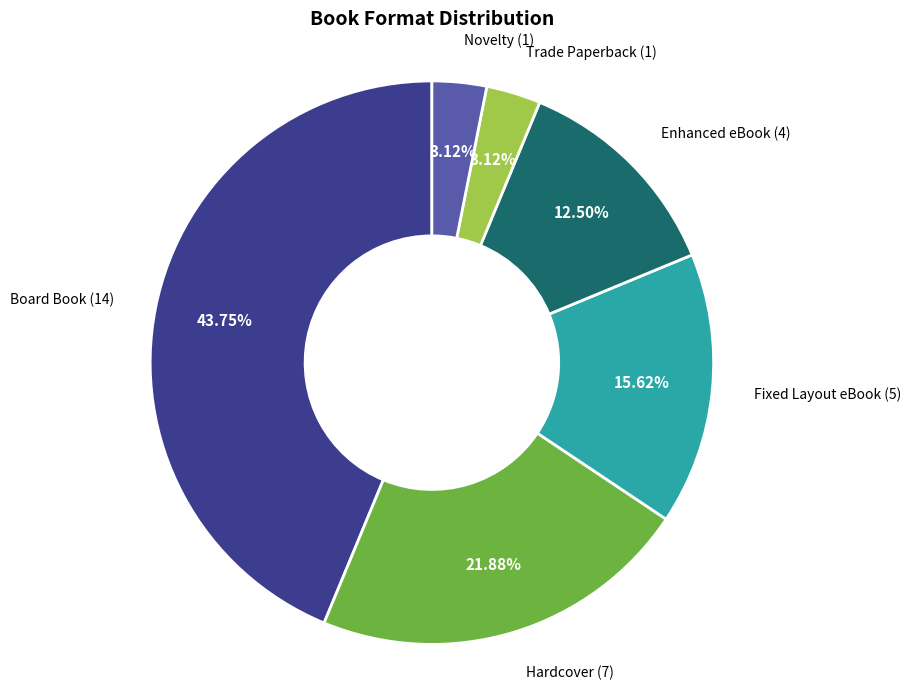

Does any single category account for the majority?

No